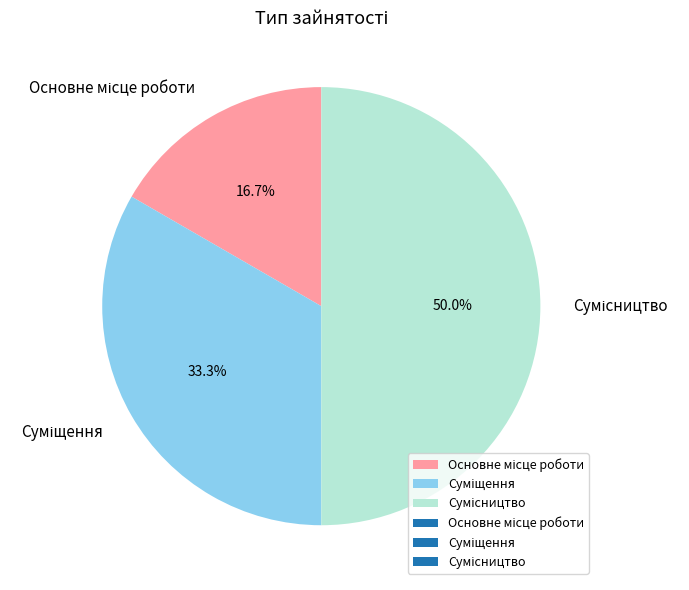

Is there a majority slice in this chart?

No